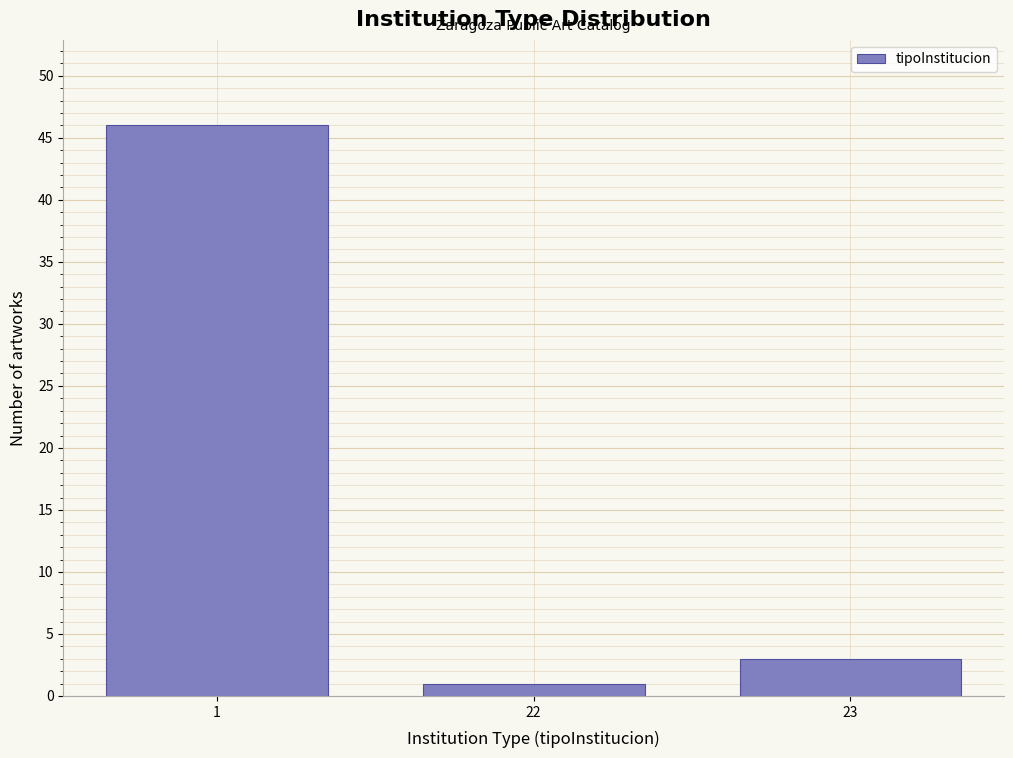

Reading left to right, list all the values displayed in this chart.

1=46	22=1	23=3